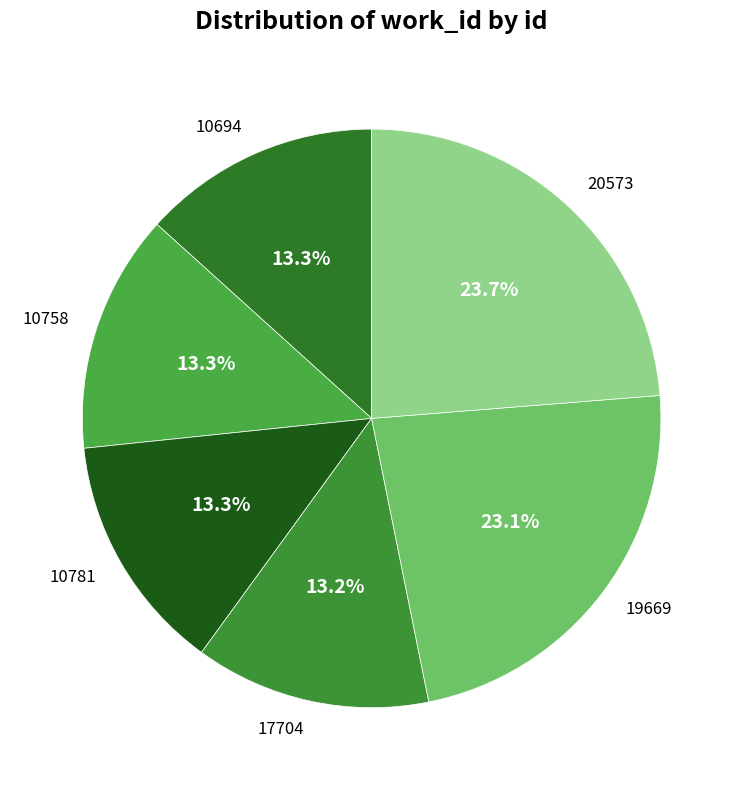

The 19669 slice represents 23% of the pie. True or false?

True